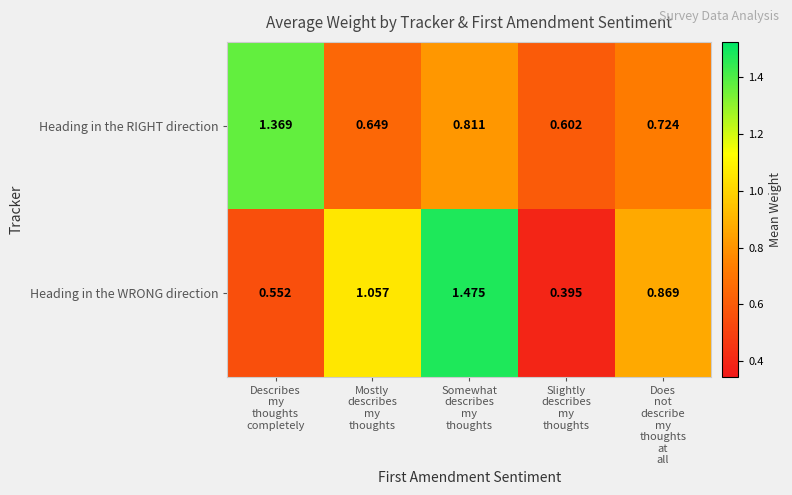

Which series has the largest total across all categories?

Heading in the WRONG direction